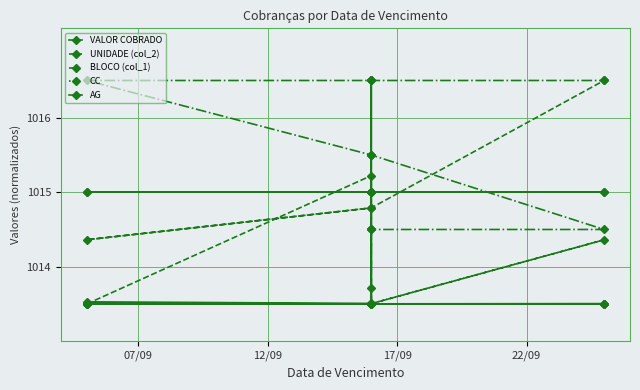

At which label does CC reach its minimum?

07/09